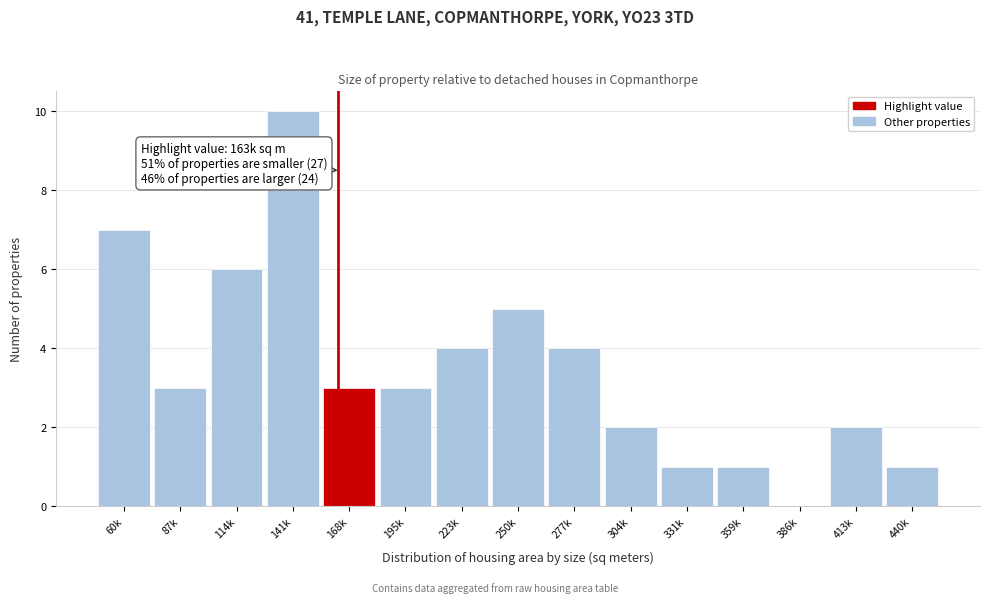

Reading left to right, what are all the values shown in this chart?

60k=7	87k=3	114k=6	141k=10	168k=3	195k=3	223k=4	250k=5	277k=4	304k=2	331k=1	359k=1	386k=0	413k=2	440k=1